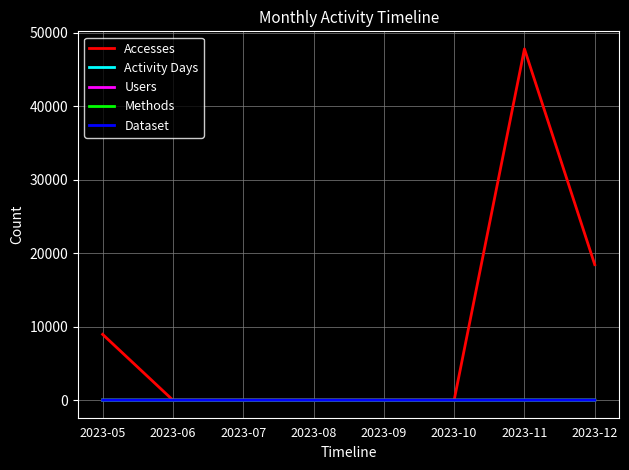

Is this an area chart (filled region under the line)?

No